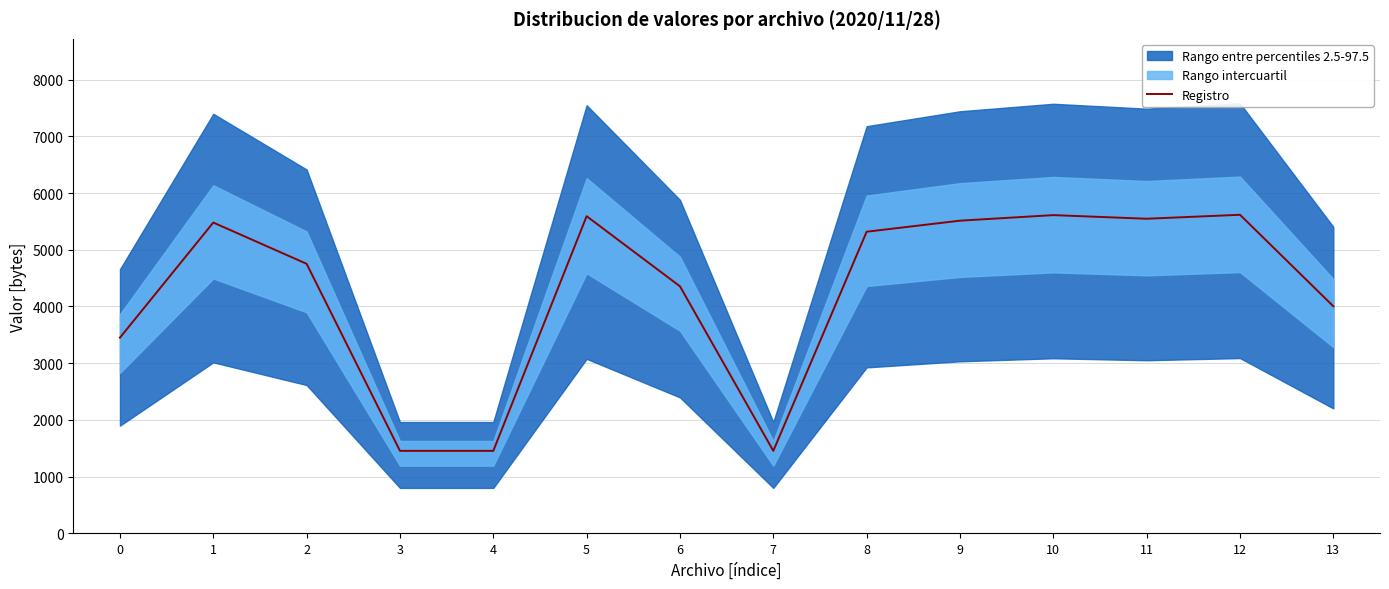

How many lines are shown in the chart?

1